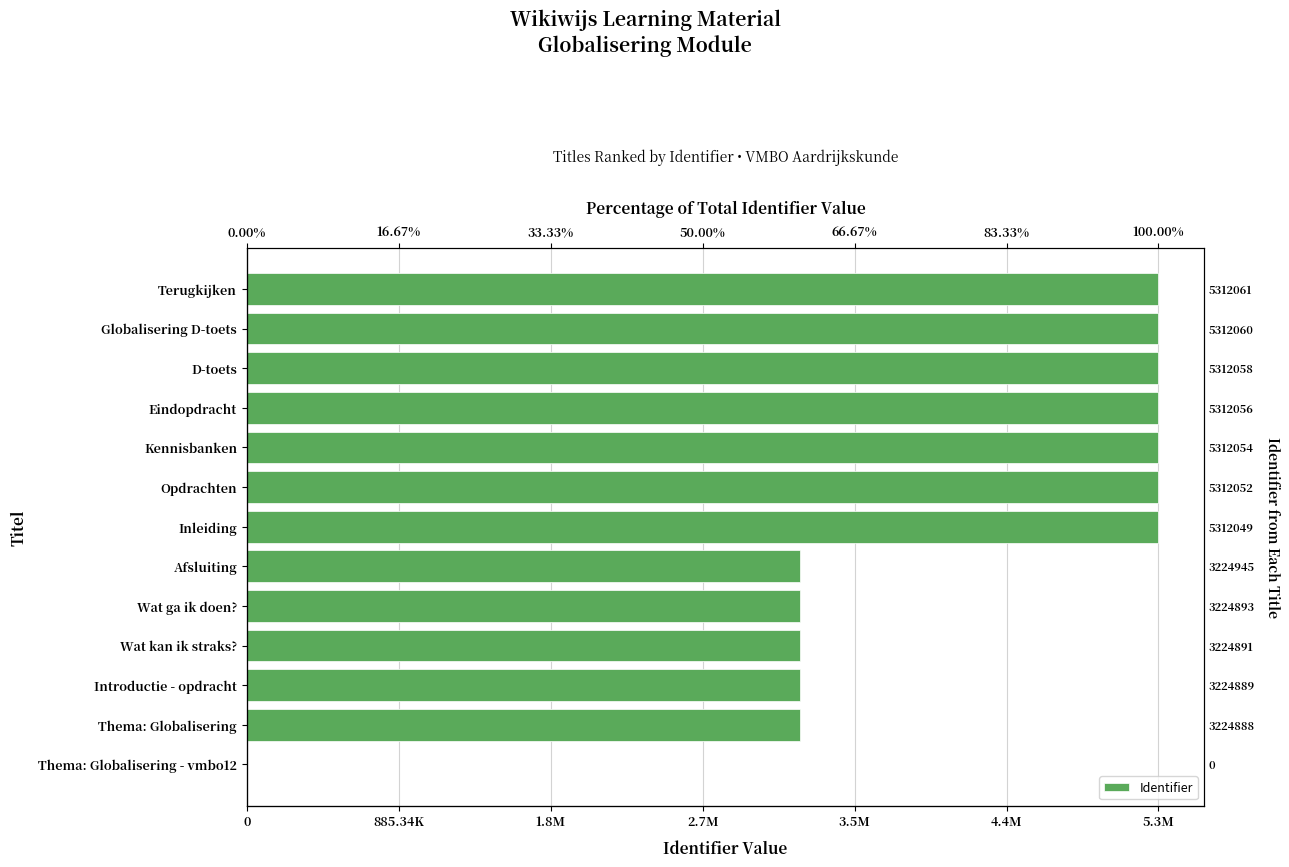

Reading left to right, what are all the values shown in this chart?

5312061	5312060	5312058	5312056	5312054	5312052	5312049	3224945	3224893	3224891	3224889	3224888	0